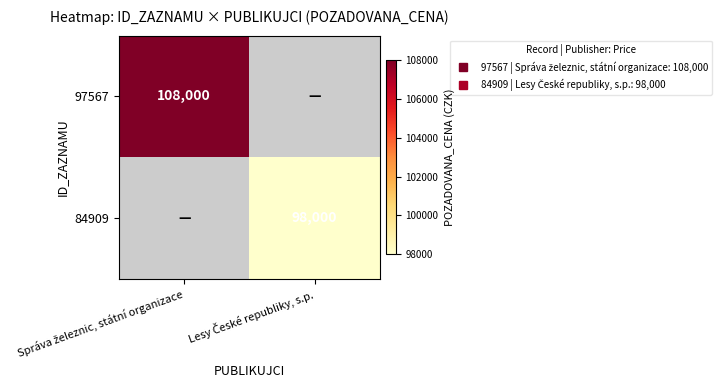

At Správa železnic, státní organizace, list the series in order from smallest to largest.

97567, 84909